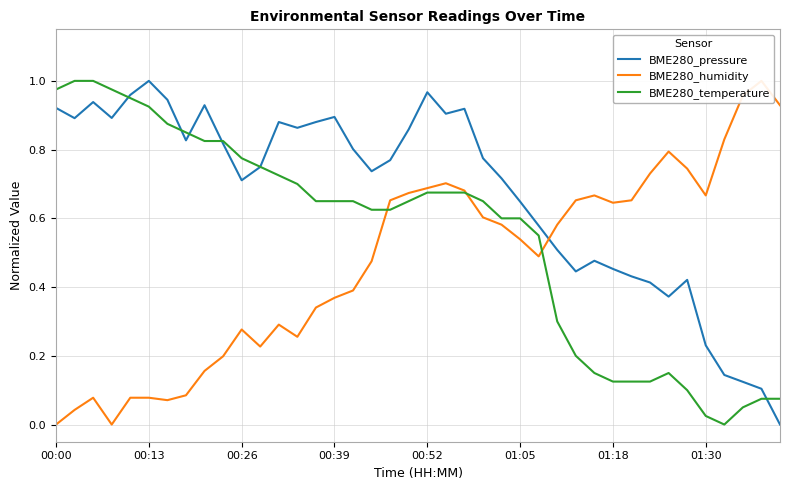

Where do BME280_temperature and BME280_humidity first cross each other?

17 and 18